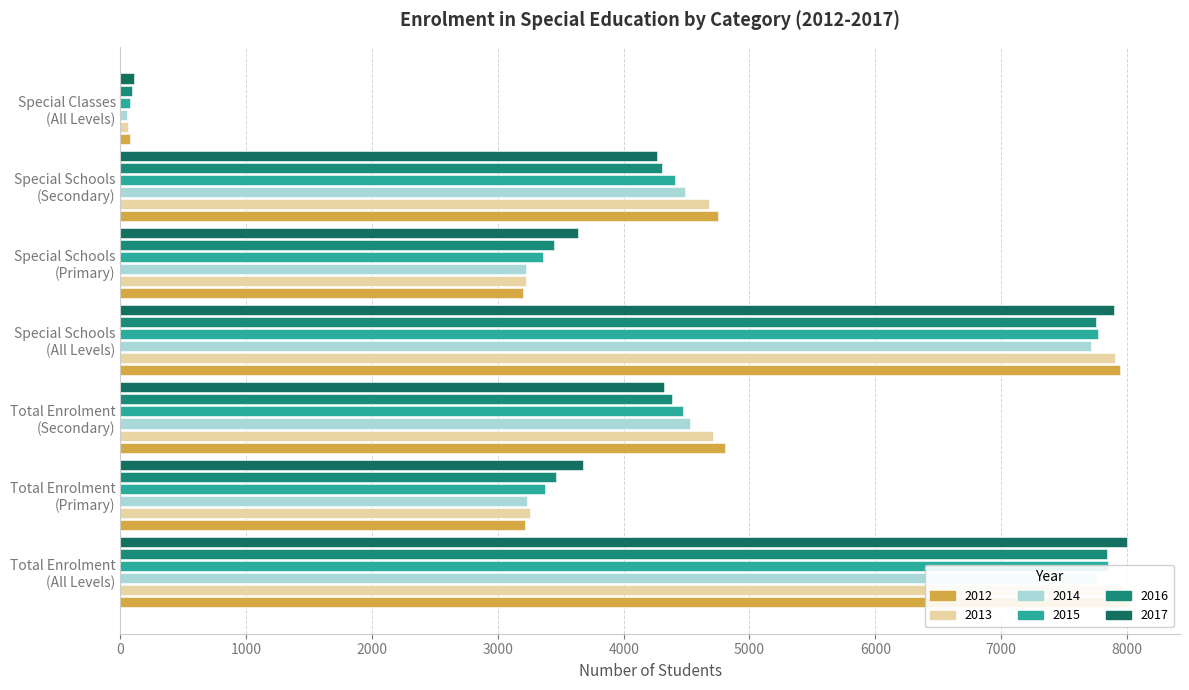

What is the difference between the highest and lowest values at Special Schools (All Levels)?

234